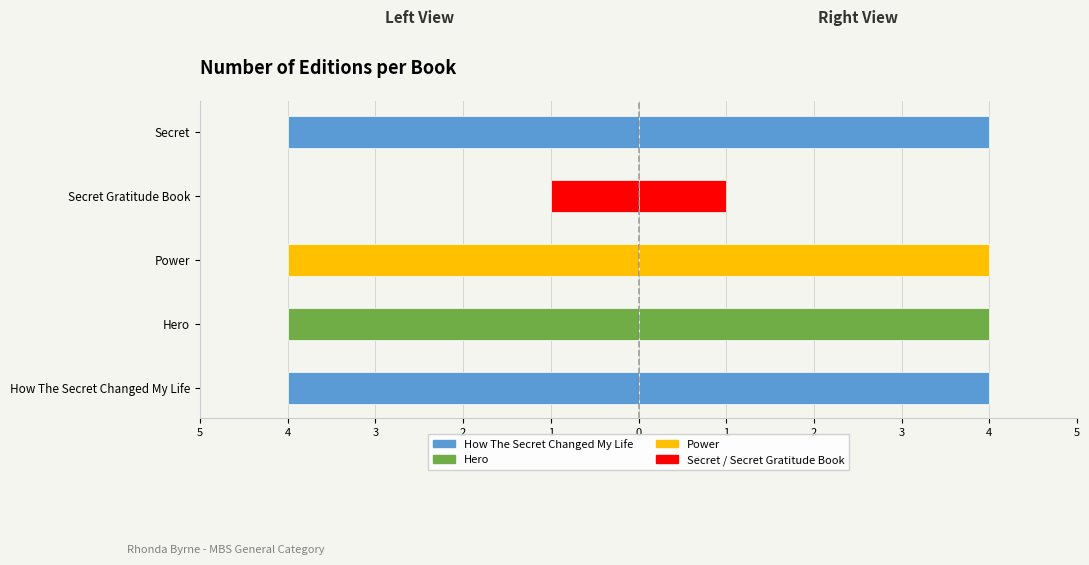

Reading left to right, what are all the values shown in this chart?

Editions (Left): -4	-4	-4	-1	-4
Editions (Right): 4	4	4	1	4